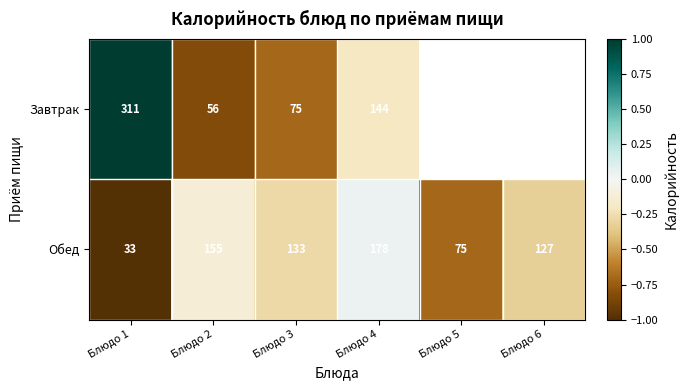

At how many categories does at least one series exceed 0?

2